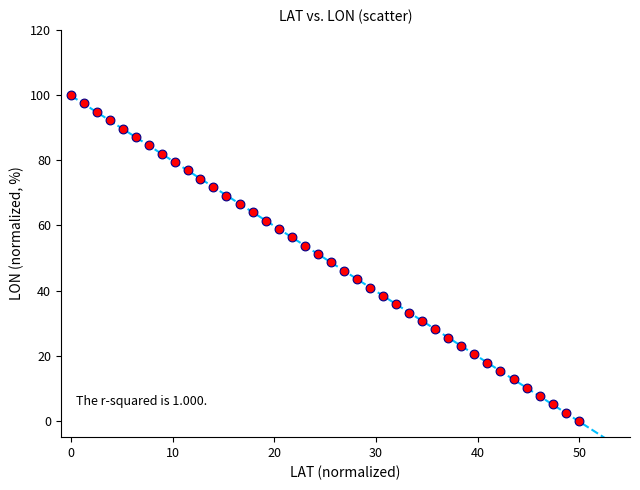

What is the range of X values (max minus min)?

50.0